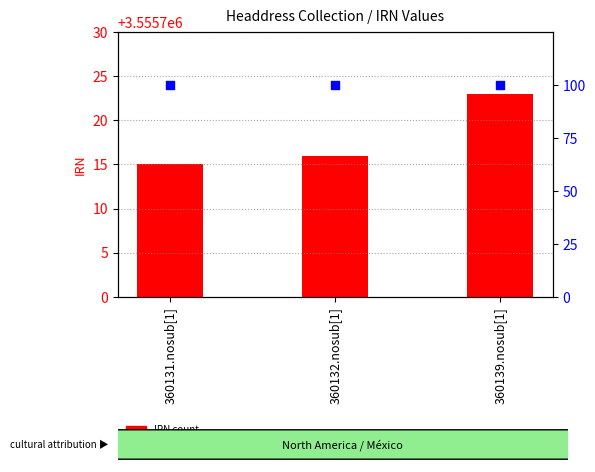

Is the value of IRN at 360139.nosub[1] greater than the value of percentile rank within the sample at 360132.nosub[1]?

Yes